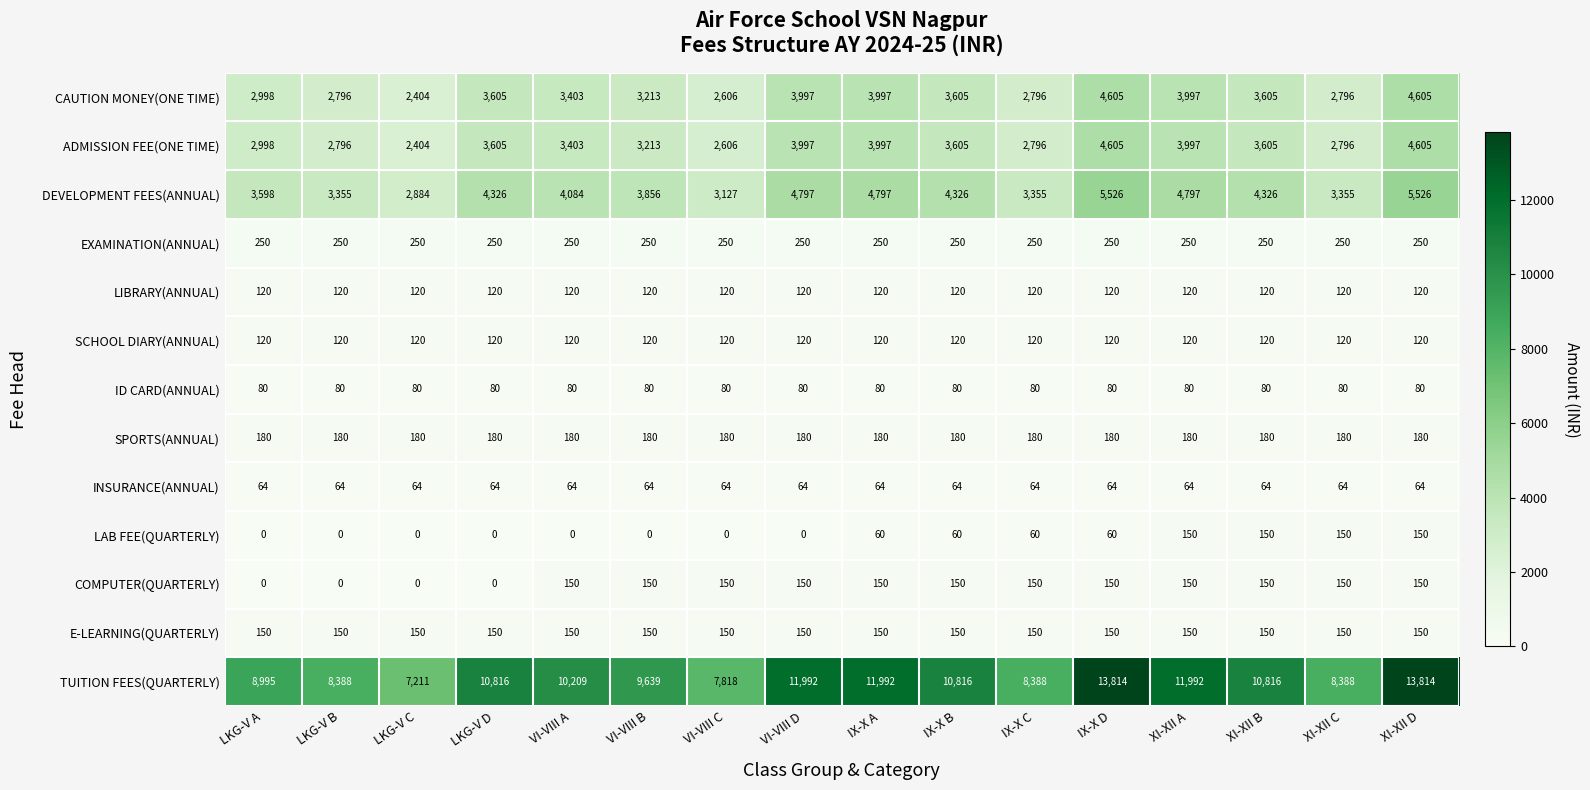

What is the maximum value shown in the chart?

13814